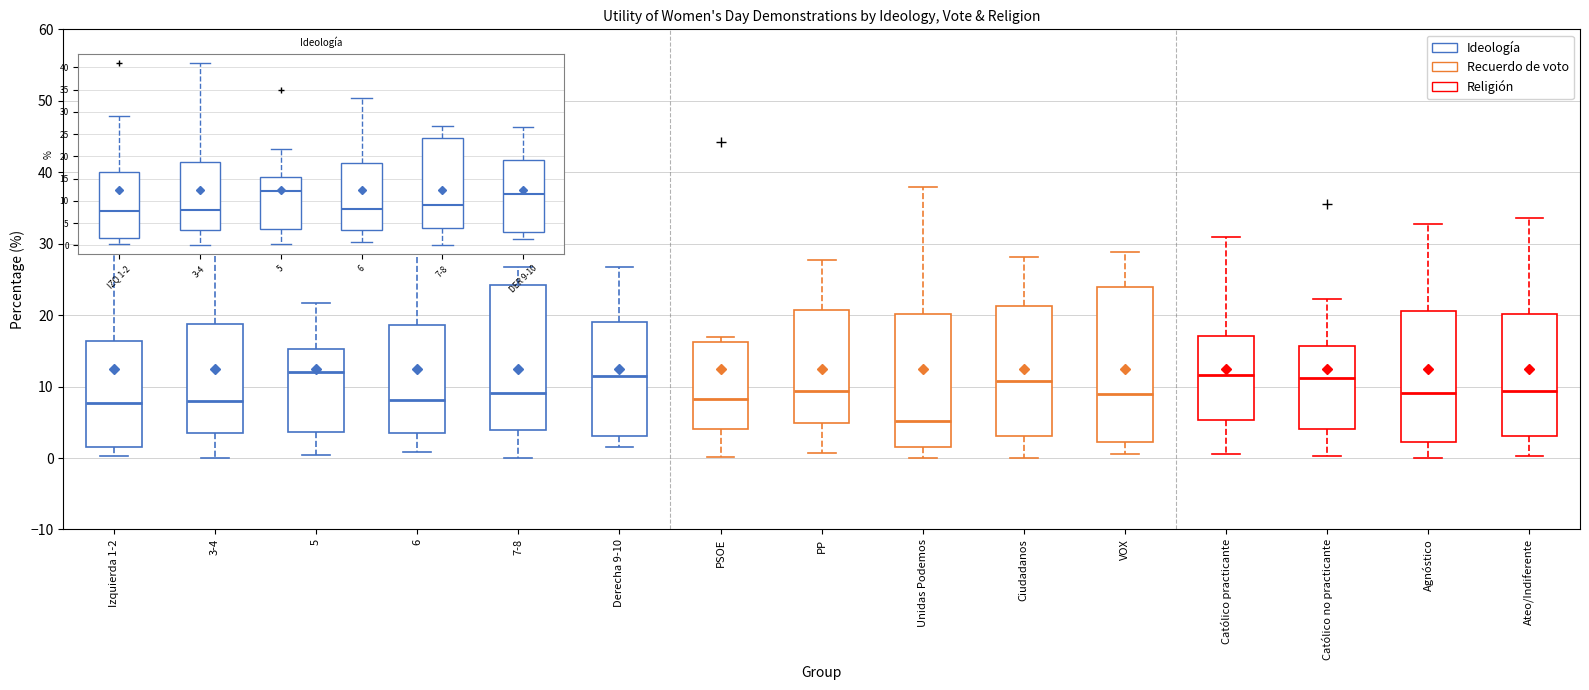

Where is the lower edge of the box for VOX on the y-axis? The values are not printed on the chart, so give them approximately, as read against the axis.

2